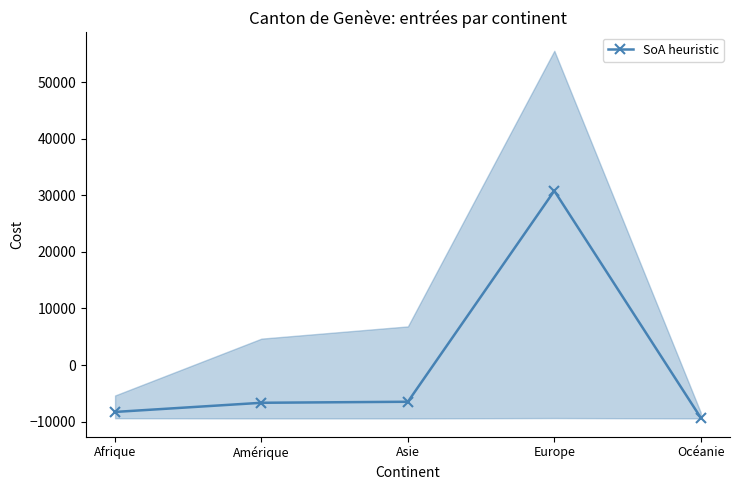

At which category does the chart reach its peak across all series?

Europe